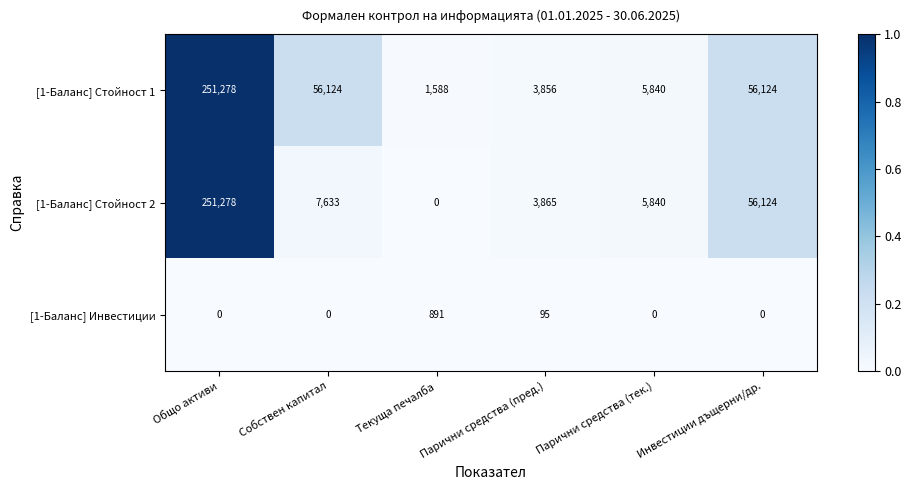

Count the number of data series in this chart.

3